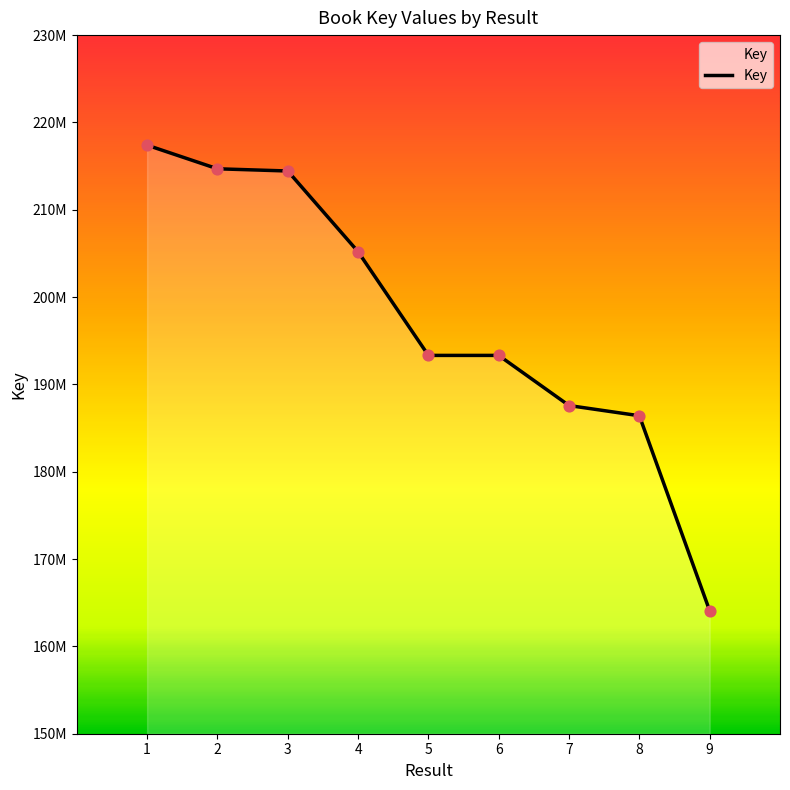

What is the change in value from 4 to 9?

-41122232